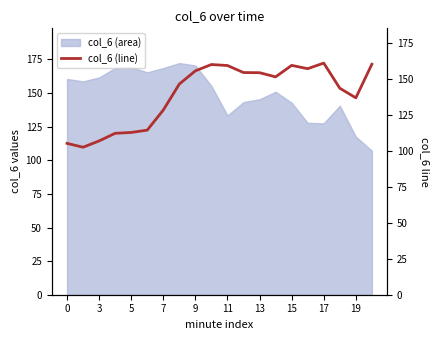

The col_6 (area) series shows 169.3 at 5. True or false?

True